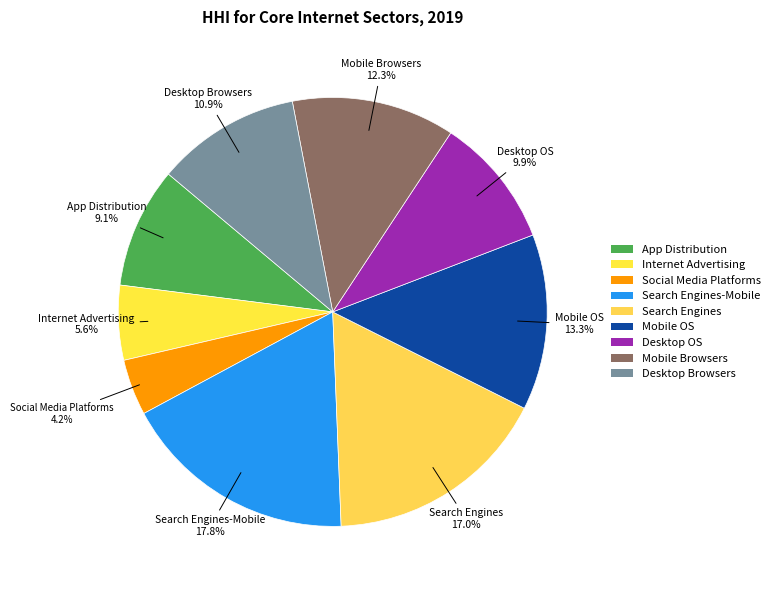

Count the number of slices in the pie.

9